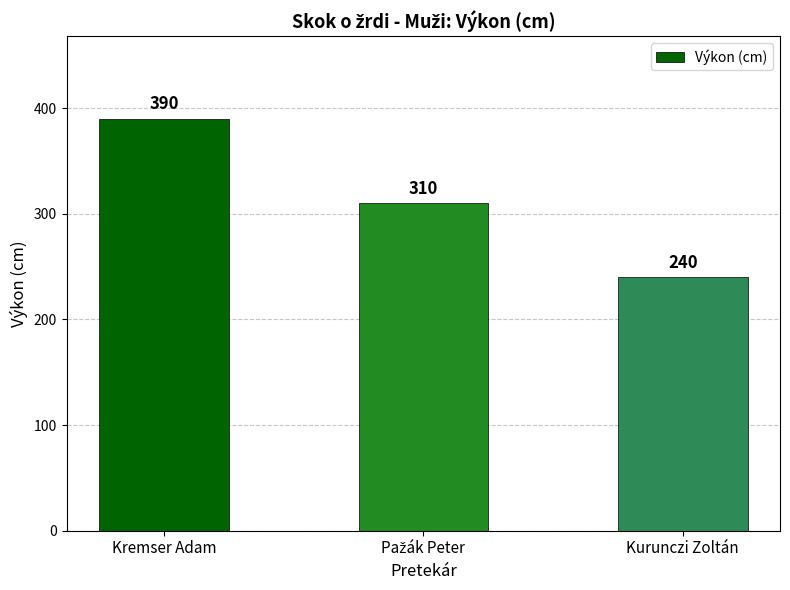

Reading left to right, transcribe all the data shown in this chart.

390	310	240